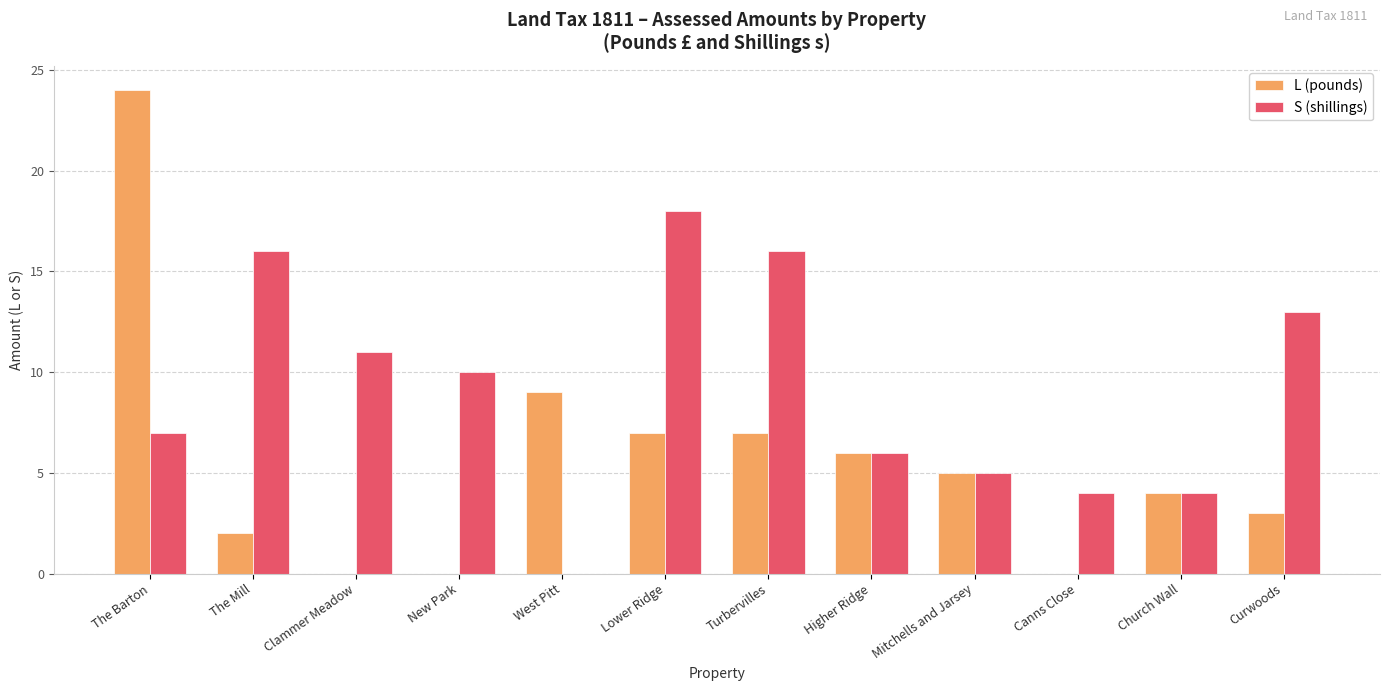

Reading left to right, extract all data points from this chart.

L (pounds): The Barton=24	The Mill=2	Clammer Meadow=0	New Park=0	West Pitt=9	Lower Ridge=7	Turbervilles=7	Higher Ridge=6	Mitchells and Jarsey=5	Canns Close=0	Church Wall=4	Curwoods=3
S (shillings): The Barton=7	The Mill=16	Clammer Meadow=11	New Park=10	West Pitt=0	Lower Ridge=18	Turbervilles=16	Higher Ridge=6	Mitchells and Jarsey=5	Canns Close=4	Church Wall=4	Curwoods=13